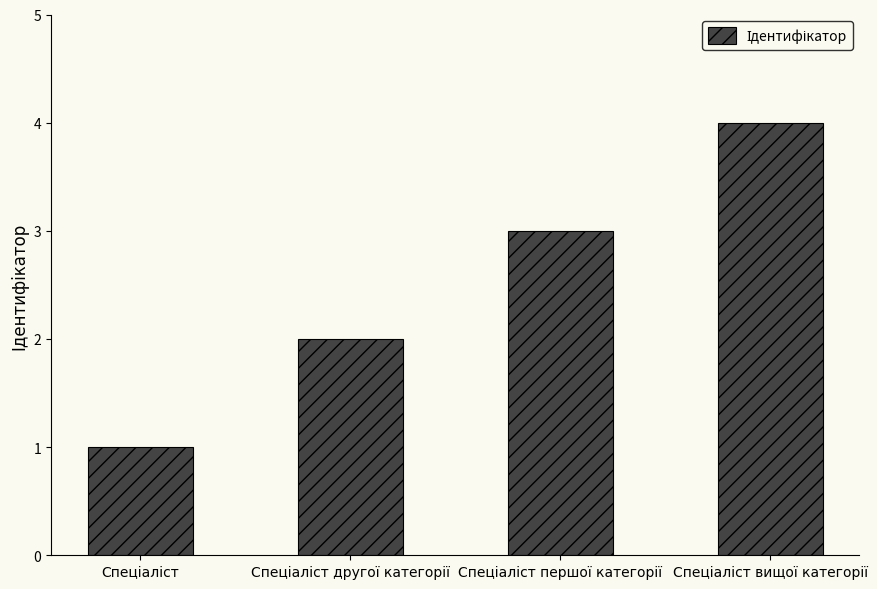

What is the greatest value displayed?

4